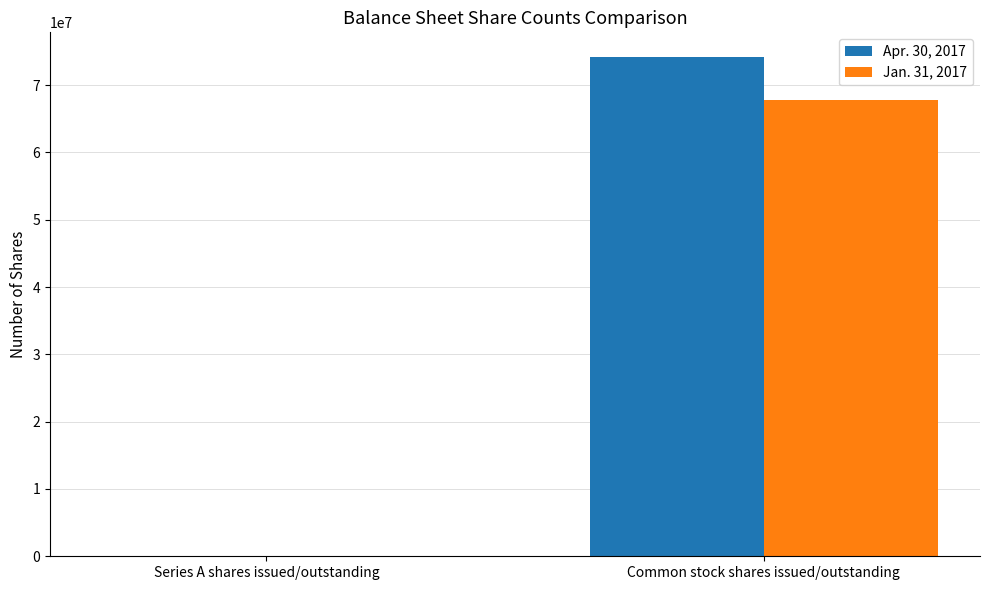

Does the chart contain stacked bars?

No